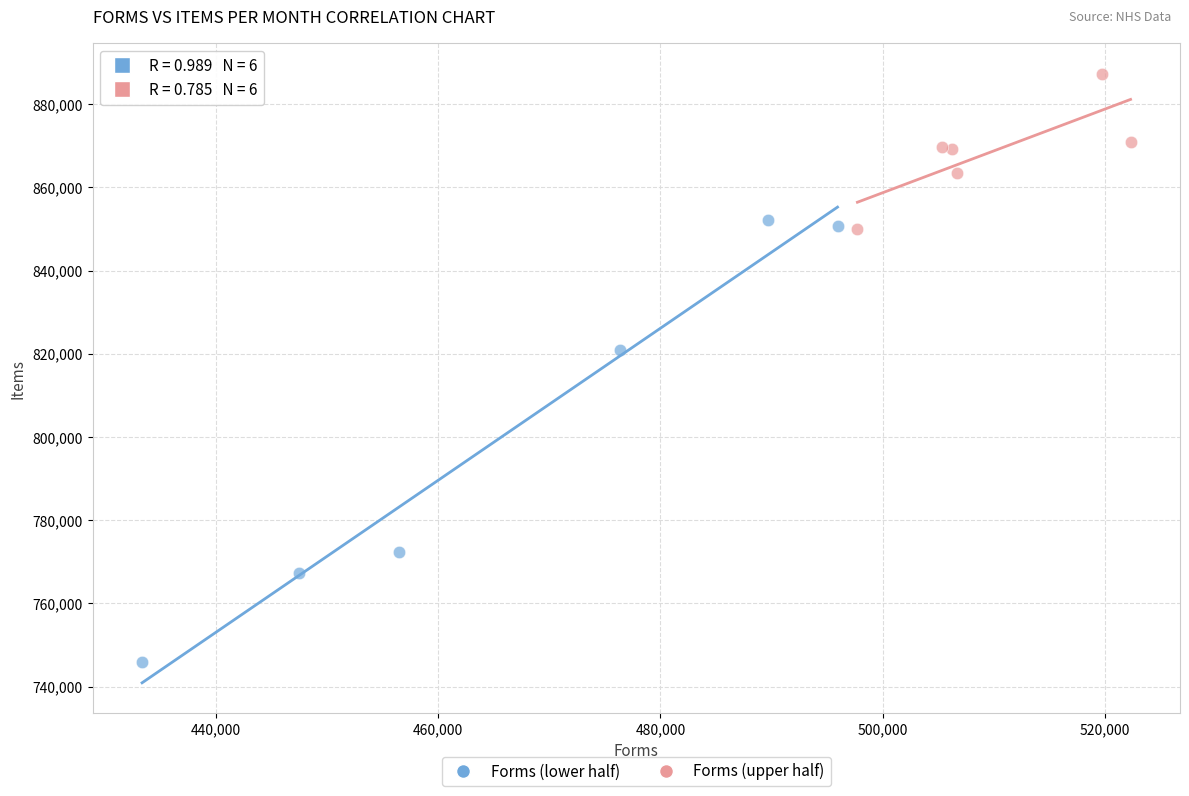

Which series reaches the minimum Y coordinate?

Forms (lower half)